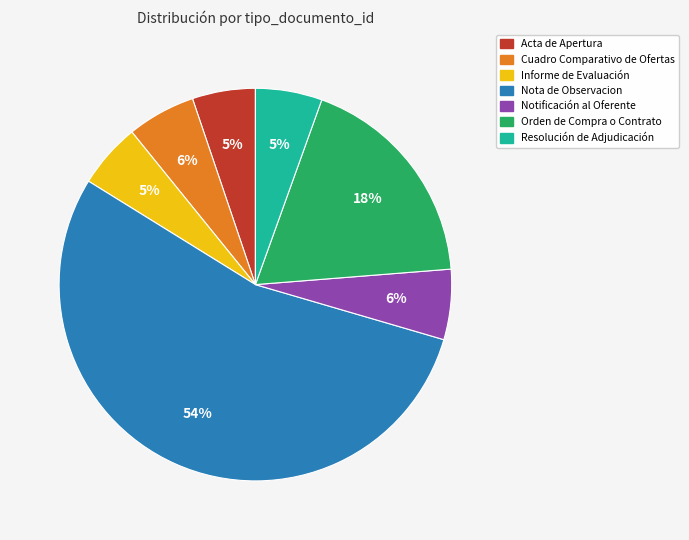

To the nearest percent, what is the difference between the Informe de Evaluación and Nota de Observacion slice percentages?

49%